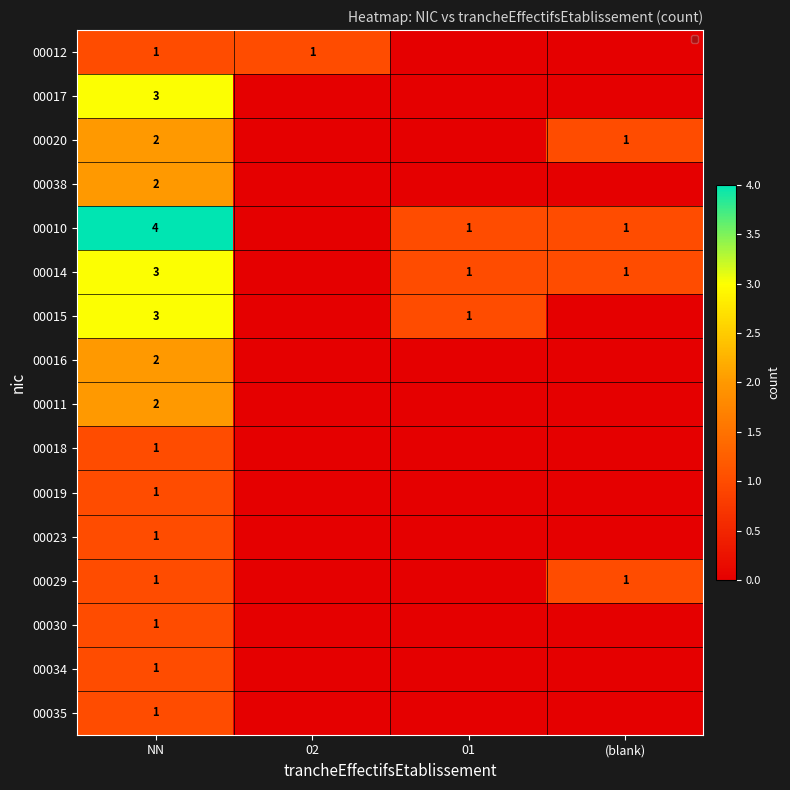

True or false: 00030 has a value of 0 at NN.

False